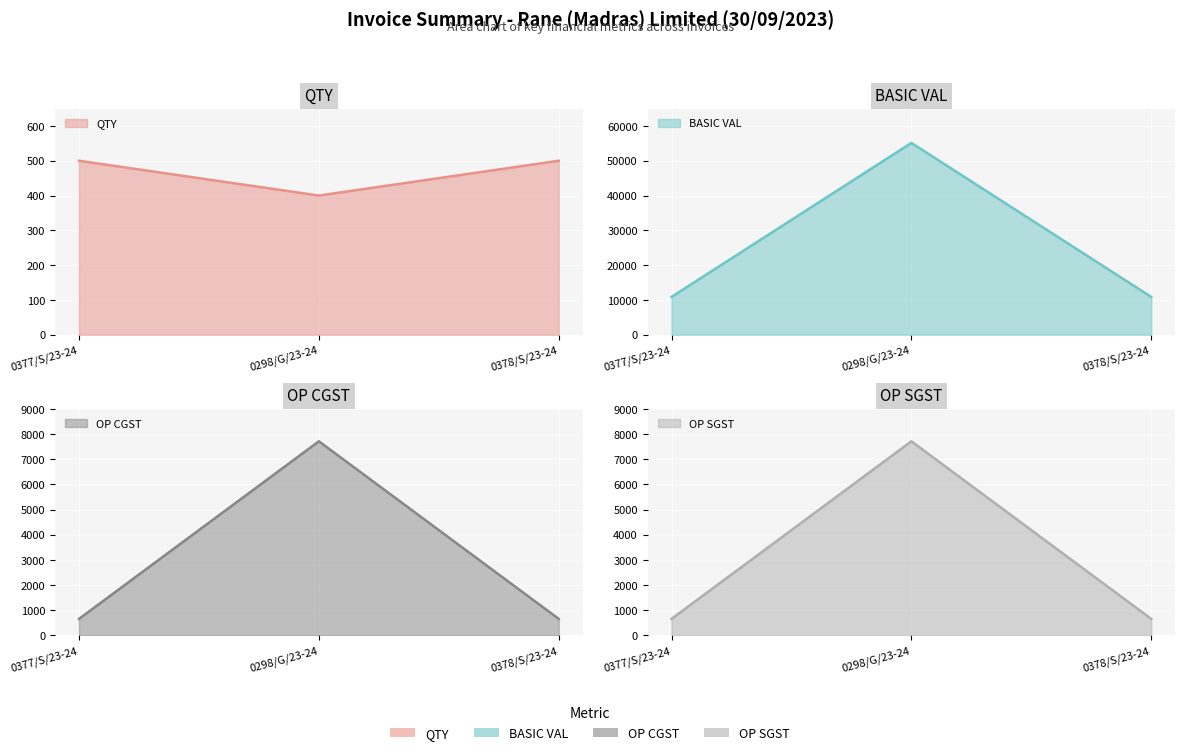

What is the sum of the QTY values at 0378/S/23-24 and 0377/S/23-24?

1000.0